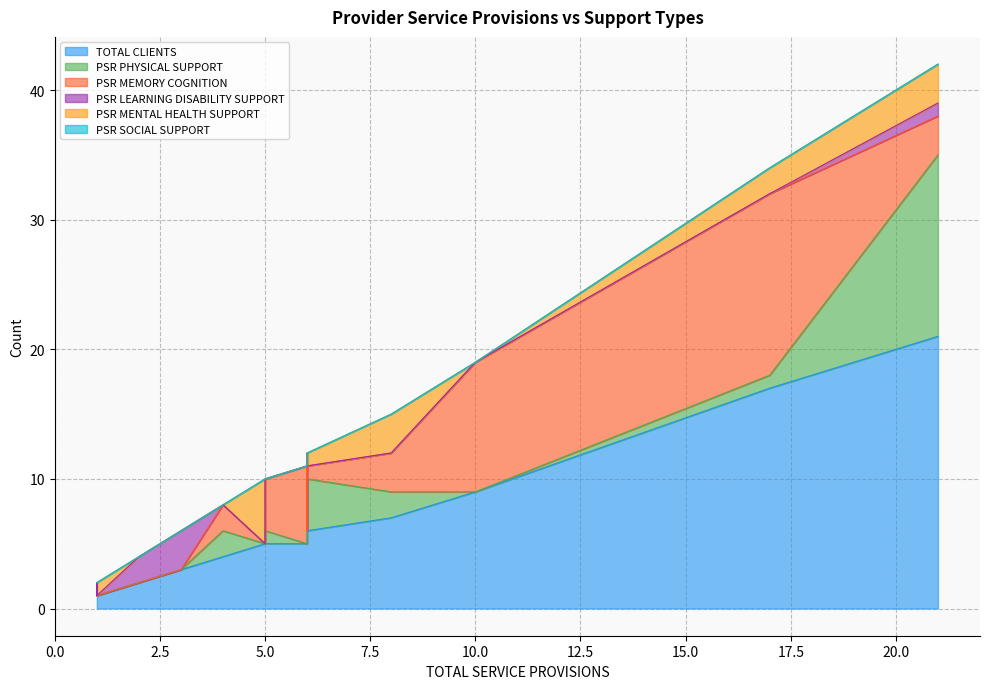

True or false: PSR MEMORY COGNITION has a value of 0 at 1.

True